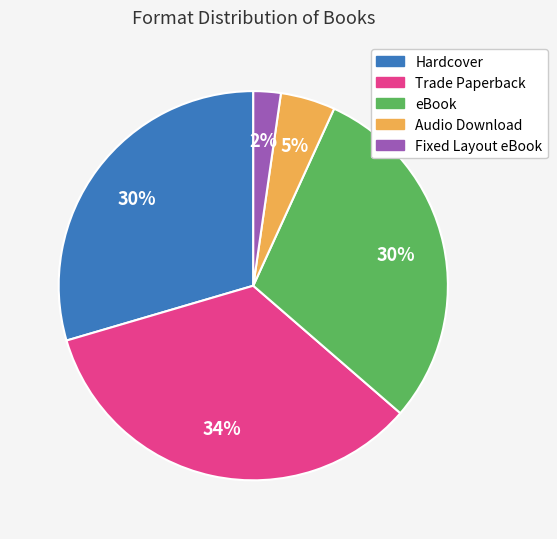

Is there any slice that represents more than half of the pie?

No